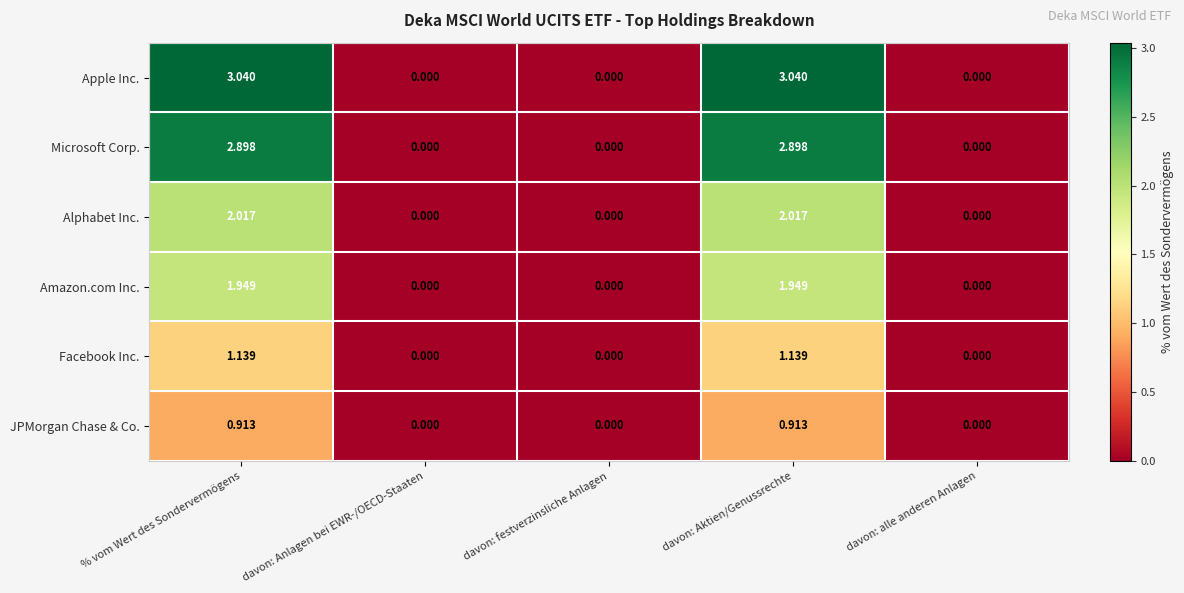

Which series has the largest total across all categories?

Apple Inc.